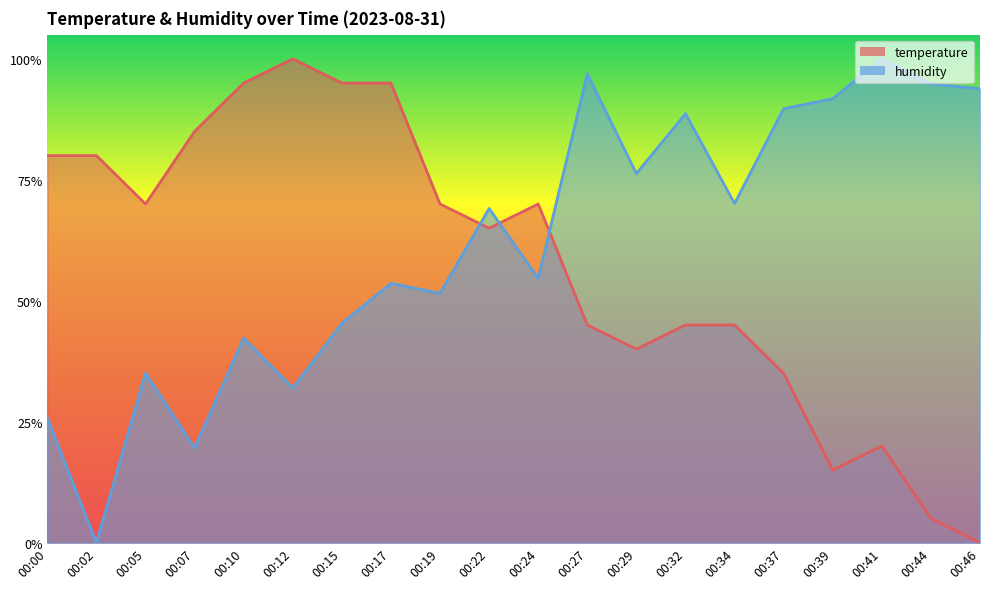

What is the value of the humidity point at the 10th from the left?

0.7